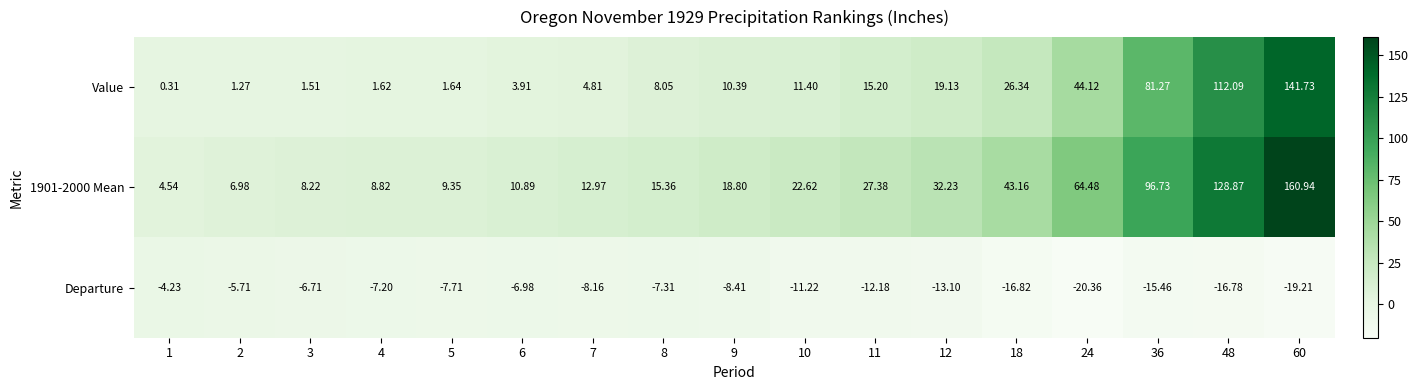

Is the value of Value at 60 greater than the value of 1901-2000 Mean at 36?

Yes